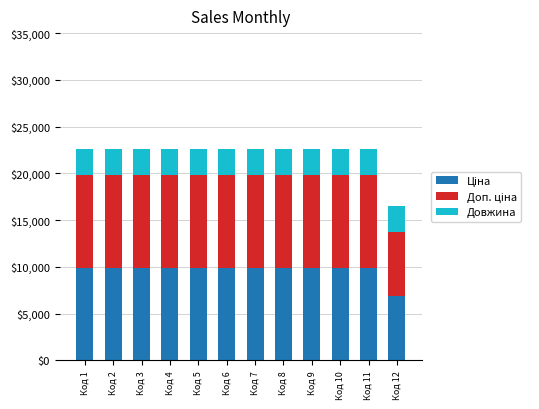

What is the total value across all series at Код 12?

16559.0